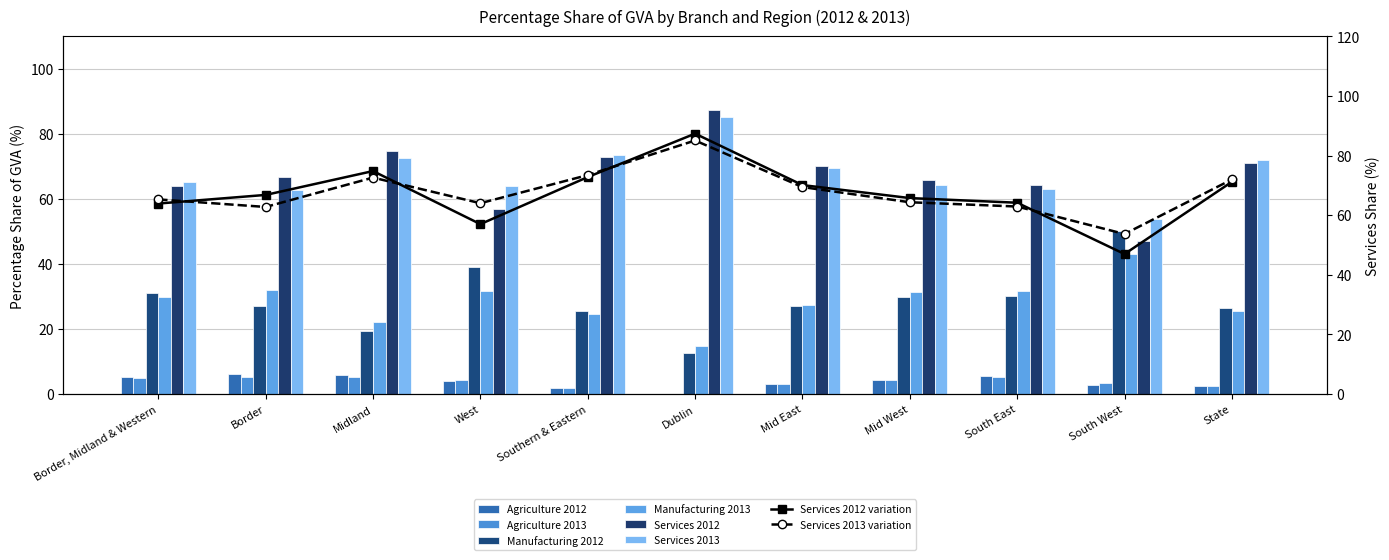

What is the label of the 1st bar from the right?

State